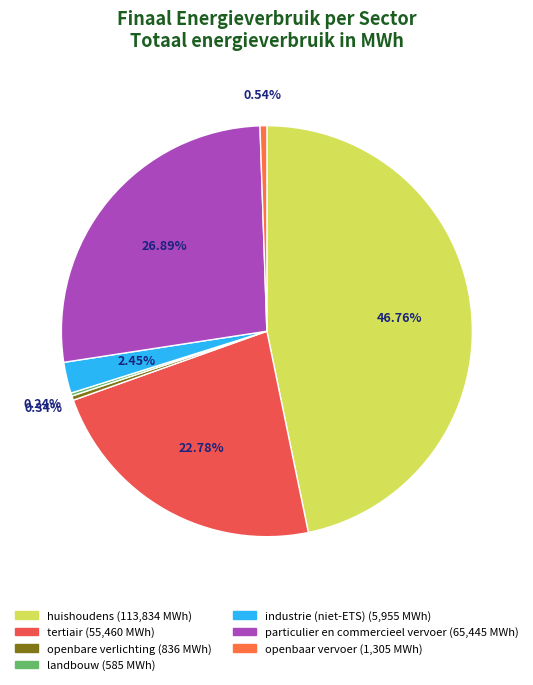

Does openbaar vervoer represent more than half of the total?

No